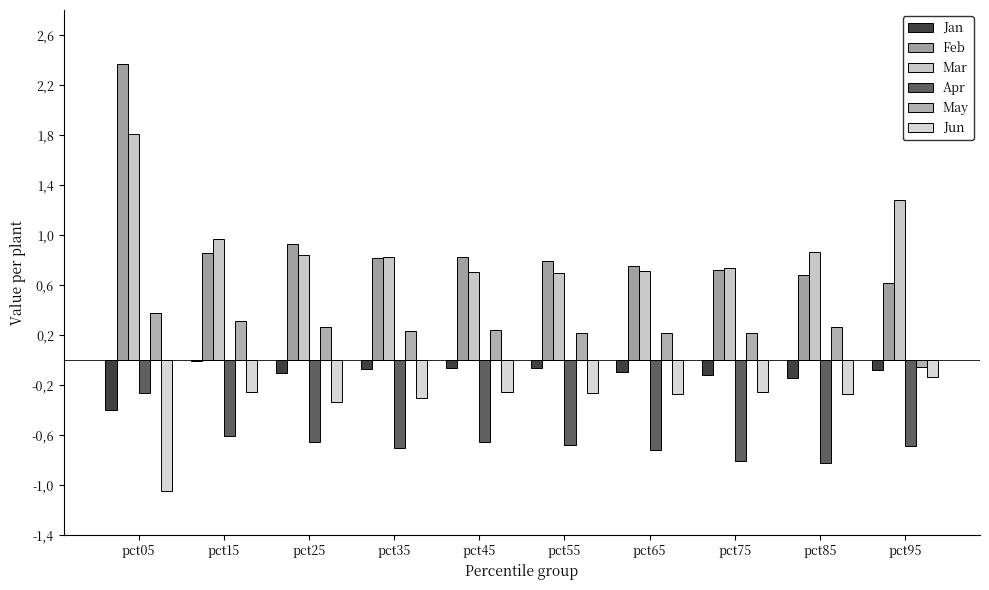

Does the chart contain stacked bars?

No